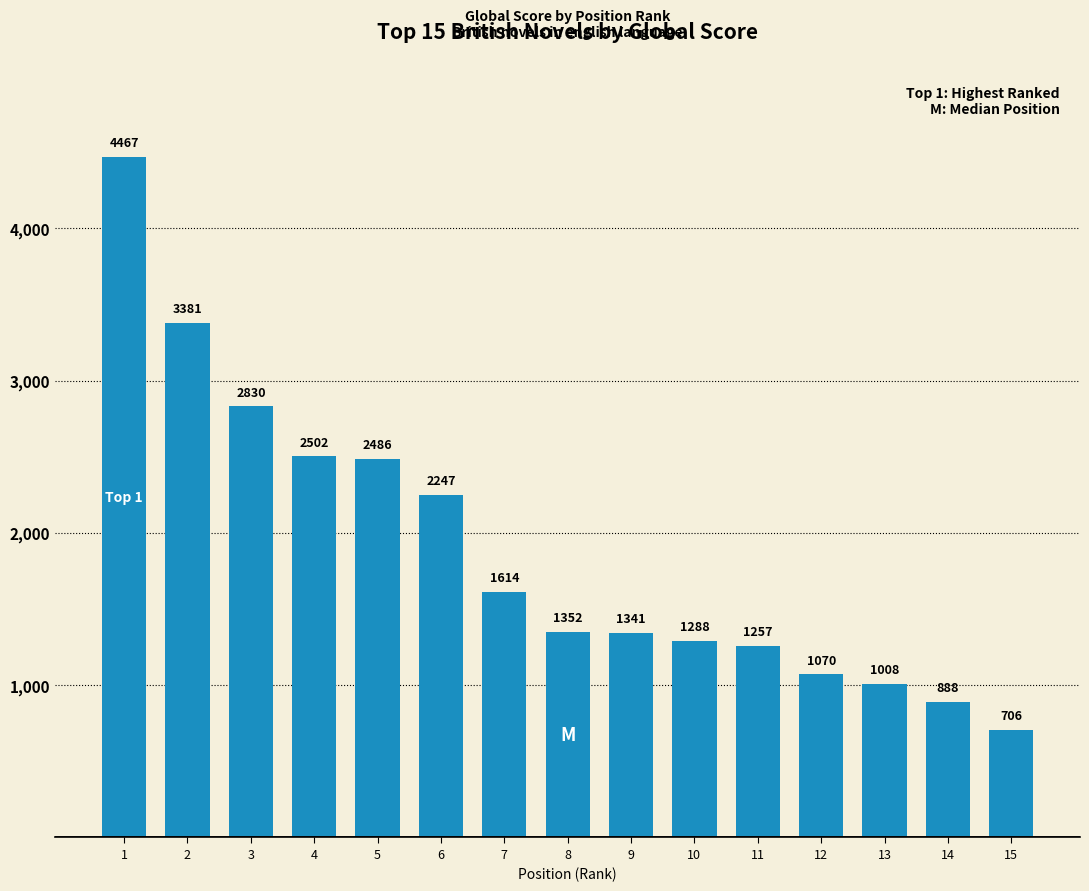

At which category does the chart reach its minimum across all series?

15